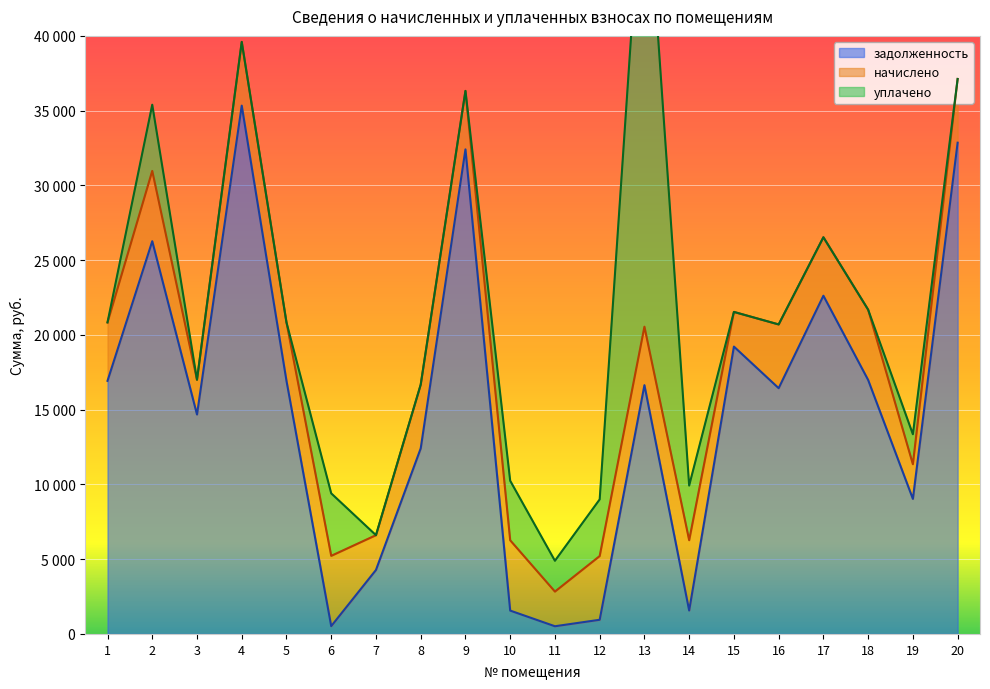

True or false: задолженность has a value of 16986.3 at 18.

True